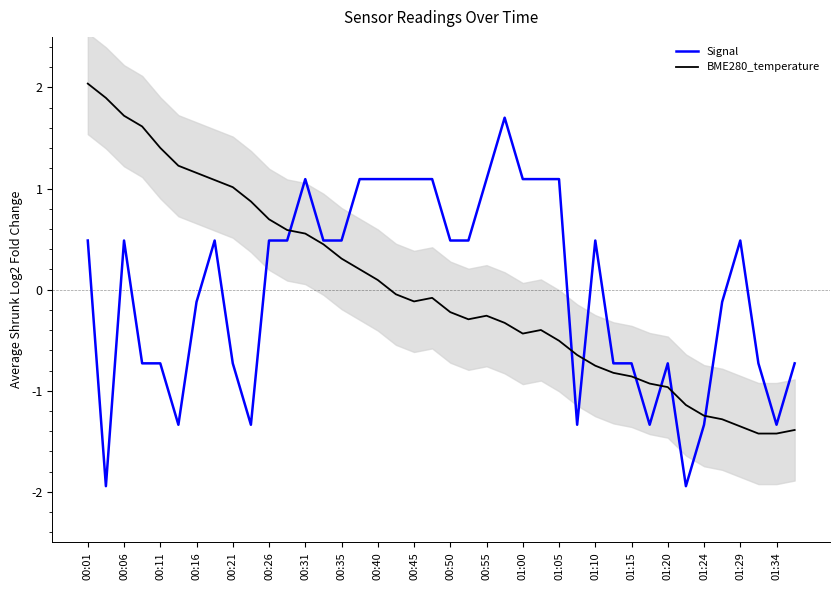

What is the value of the Signal point at the 40th from the left?

-0.7